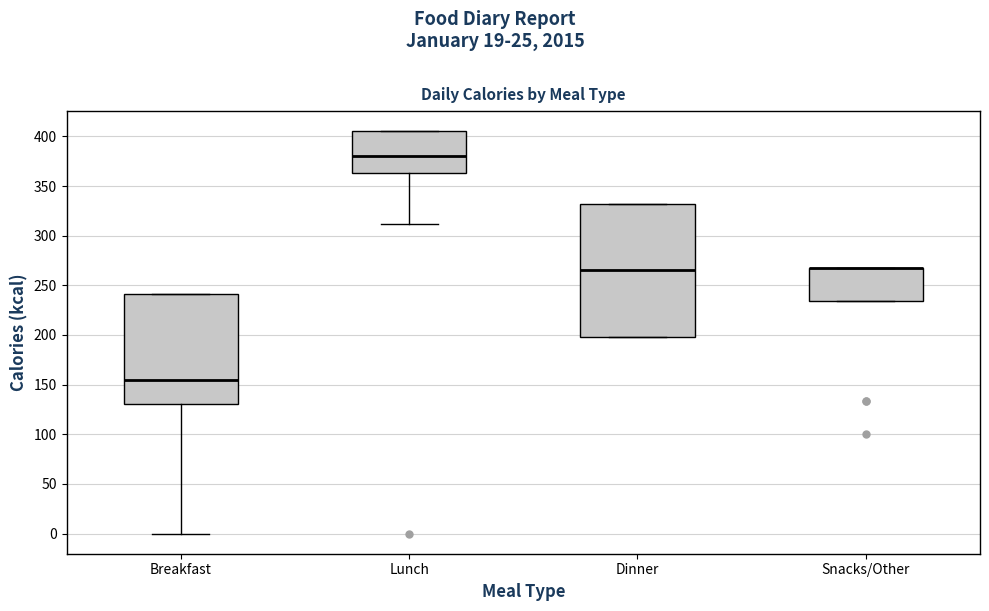

Reading left to right, read every box against the y-axis: the position of its median line, the range the box covers, and the ends of its whiskers. The values are not printed on the chart, so give them approximately, as read against the axis.

Breakfast: median 155, box 130 to 240, whiskers 0 to 240
Lunch: median 380, box 365 to 405, whiskers 310 to 405
Dinner: median 265, box 200 to 330, whiskers 200 to 330
Snacks/Other: median 265 (drawn on the box's upper edge), box 235 to 265, whiskers 235 to 265